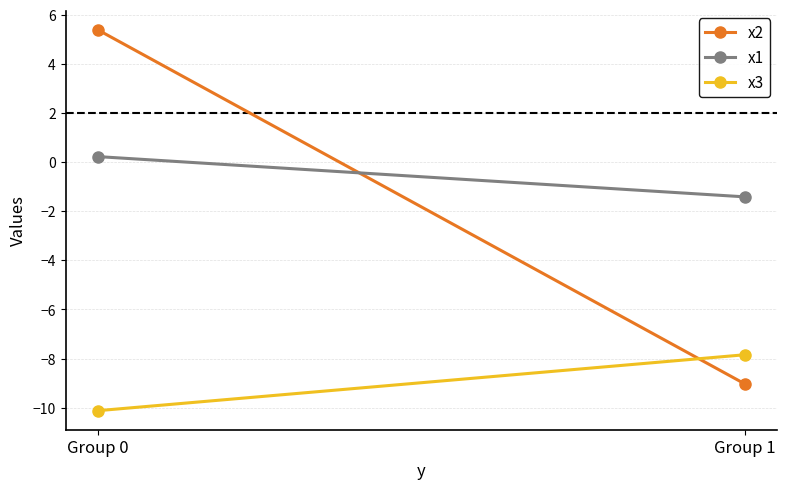

At how many categories does at least one series exceed -9?

2